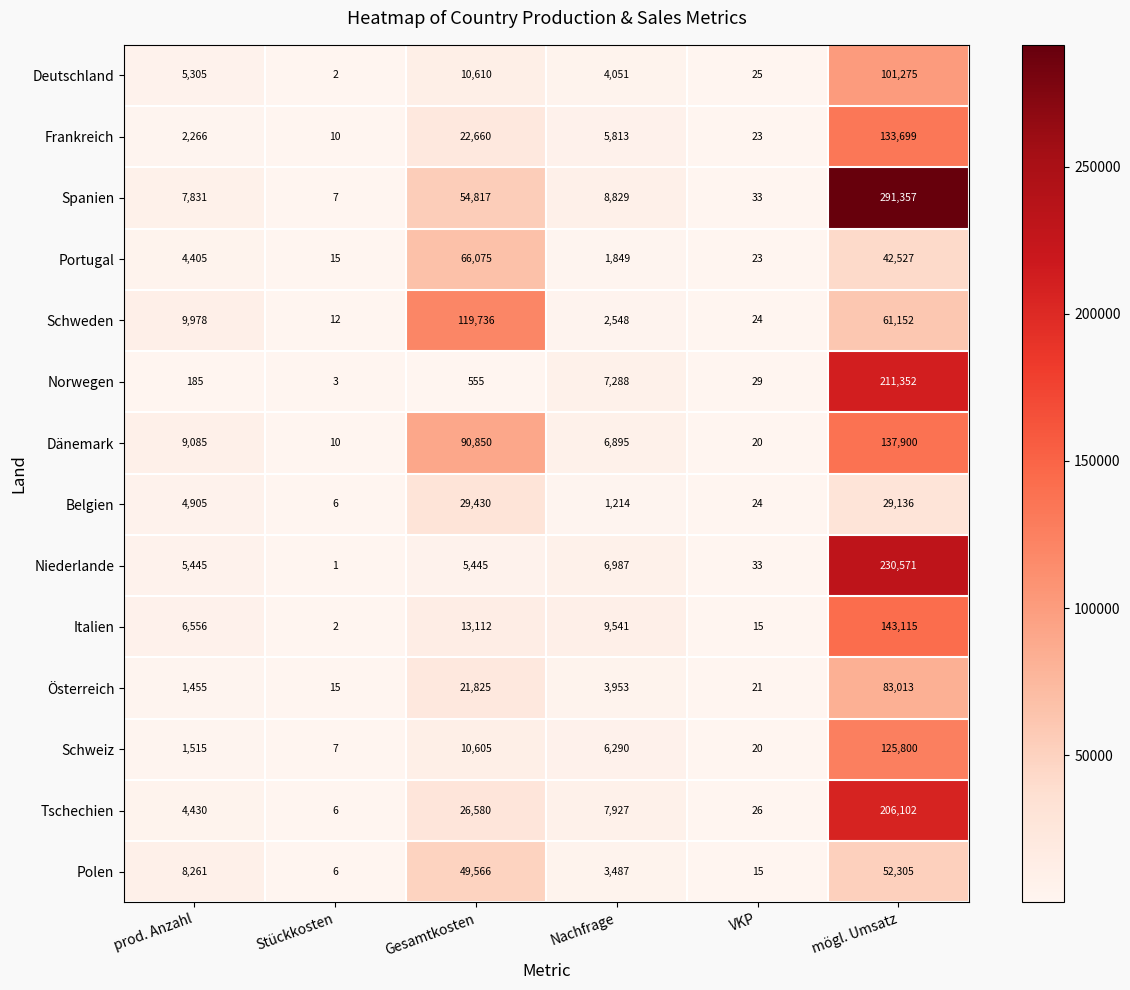

Between prod. Anzahl and Nachfrage, which series saw the biggest shift?

Schweden